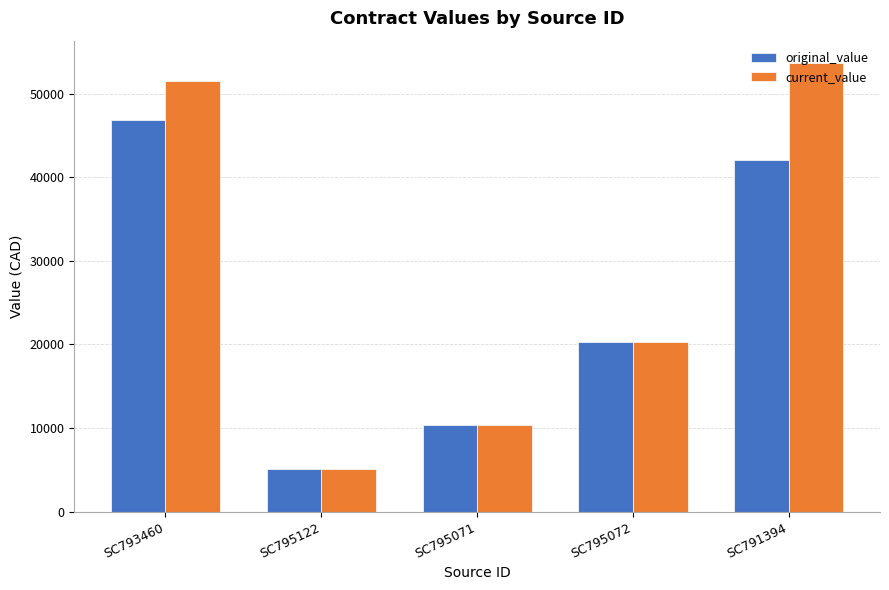

What is the maximum value for current_value?

53653.6